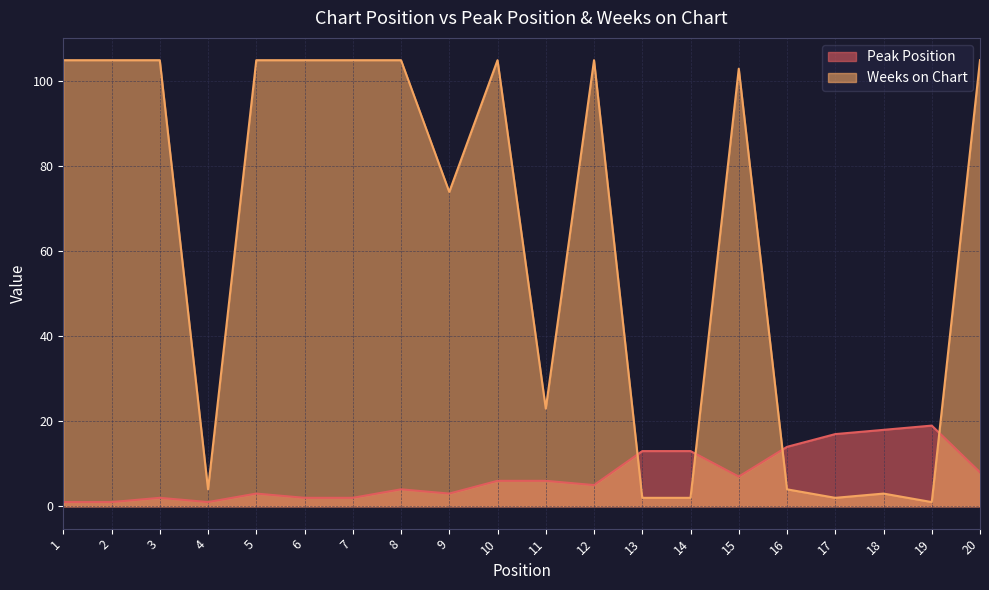

Where is Peak Position nearest to the value 10?

20